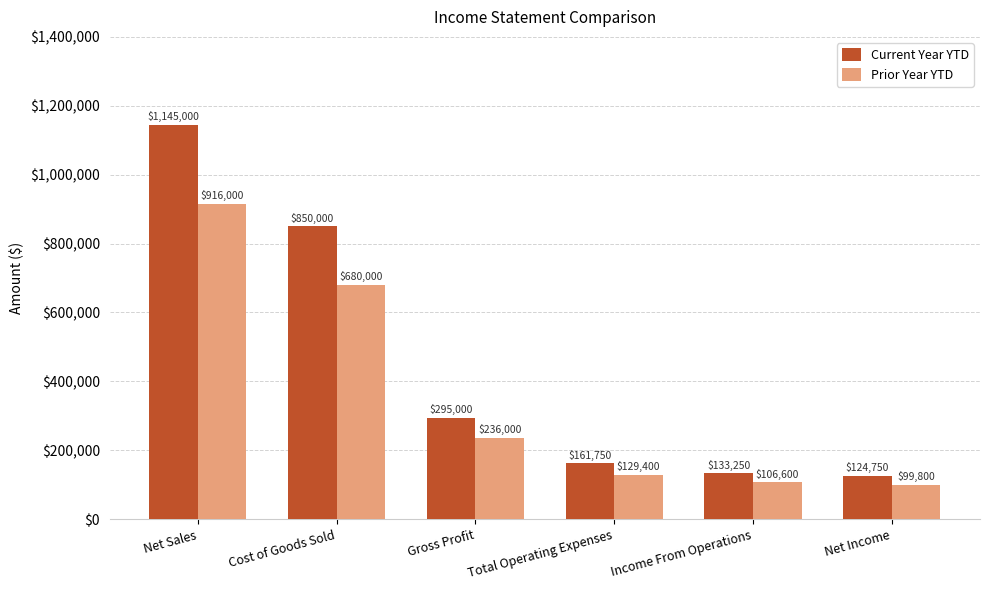

What is the total value across all series at Total Operating Expenses?

291150